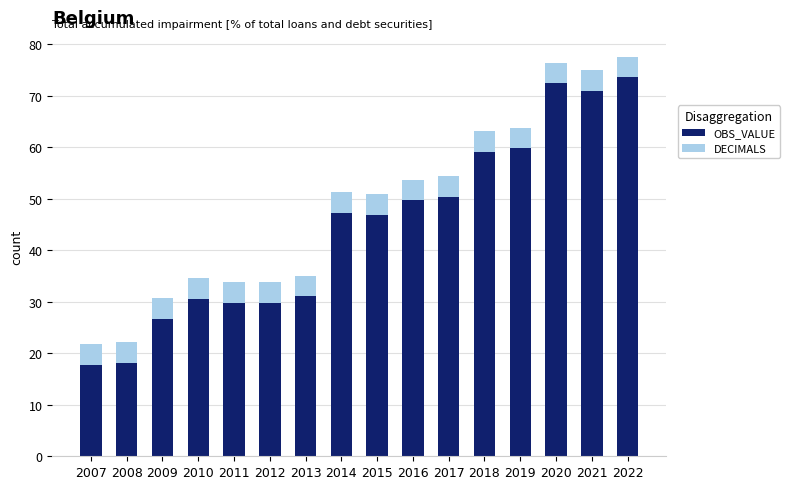

What is the sum of all OBS_VALUE values?

713.9